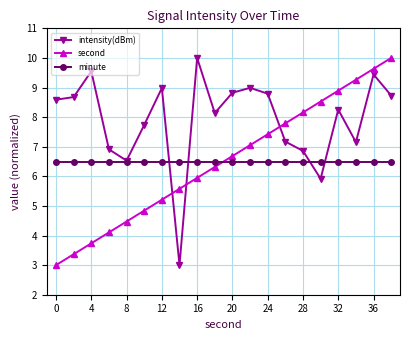

What is the difference between the second highest and second lowest values in the second series?

6.3